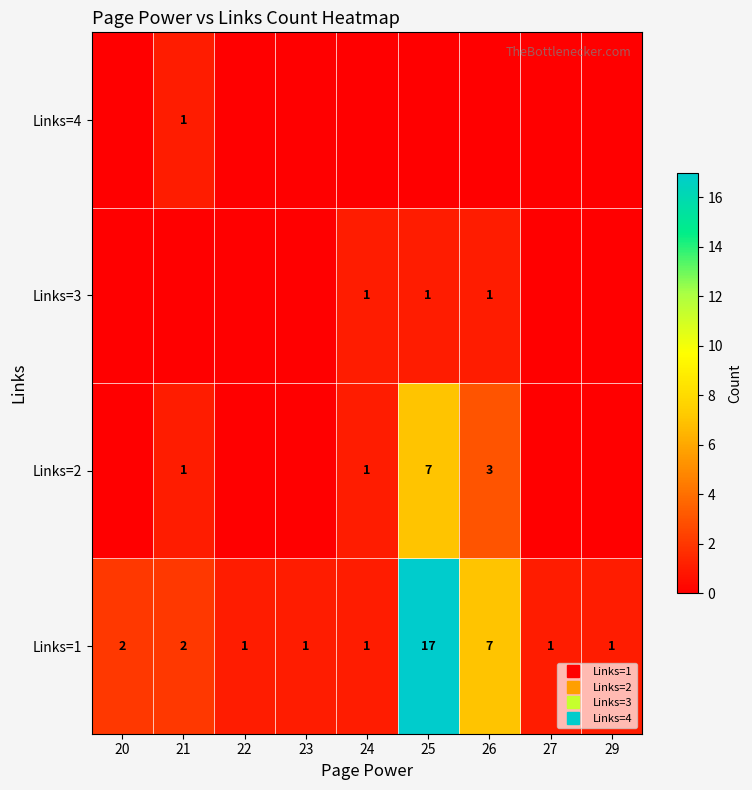

Read the Links=2 value at 25.

7